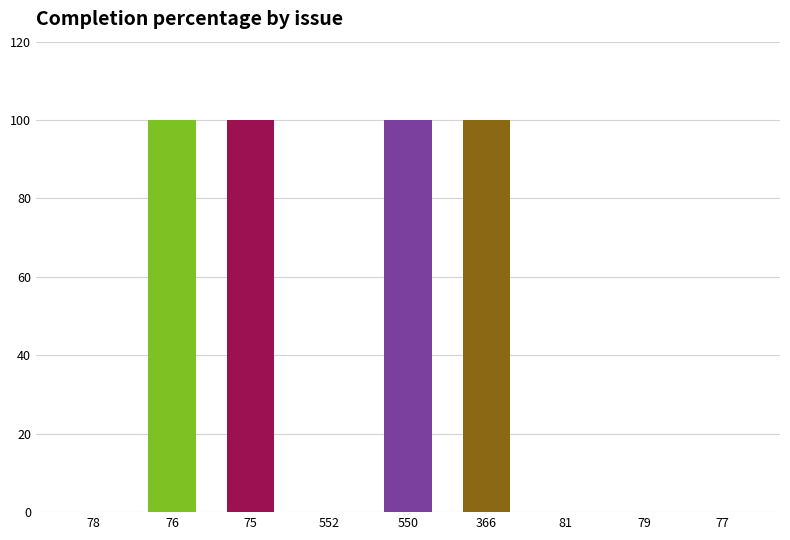

Where is the data nearest to the value 50?

78